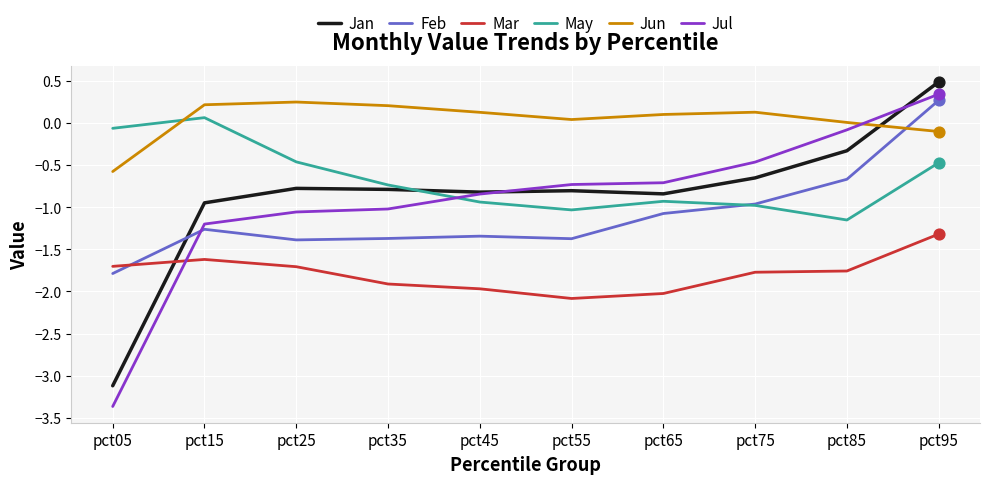

What is the spread (max minus min) of values at pct45?

2.1